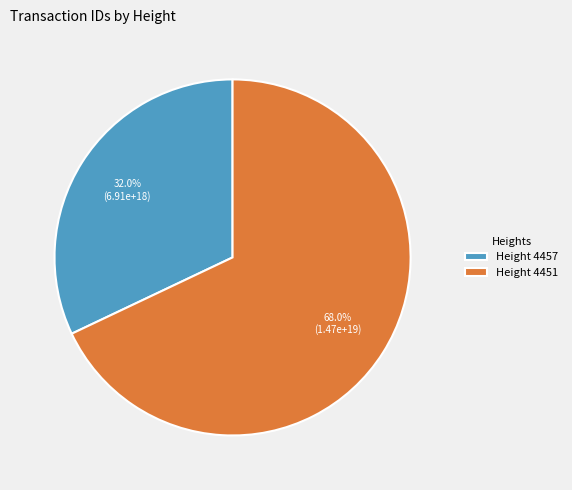

Rank the categories by value from lowest to highest.

Height 4457, Height 4451